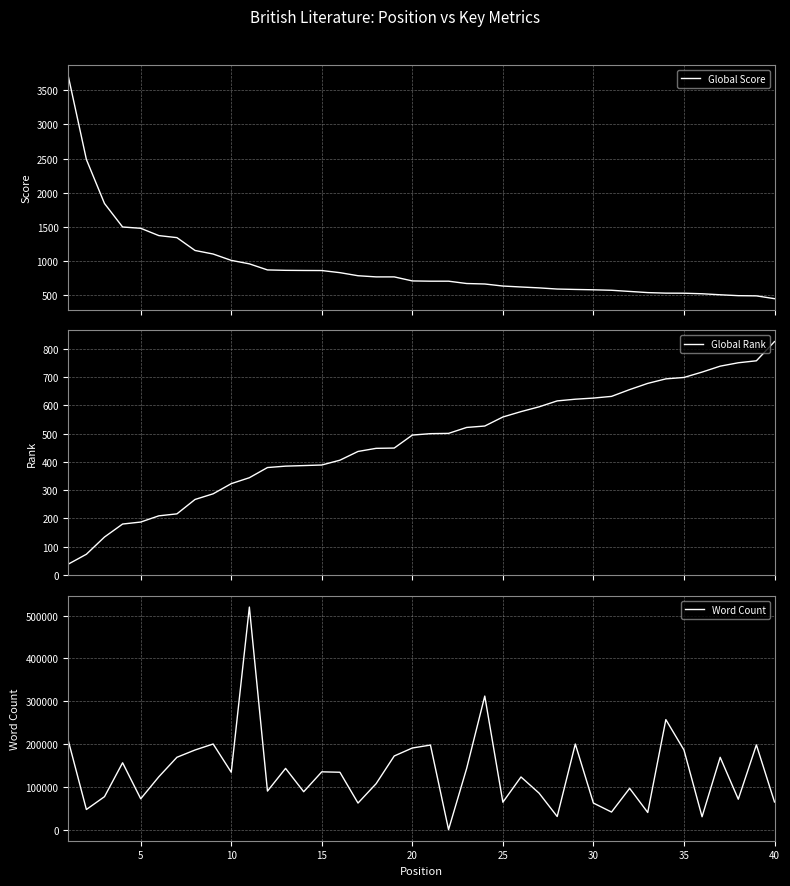

Which series has the largest total across all categories?

Word Count